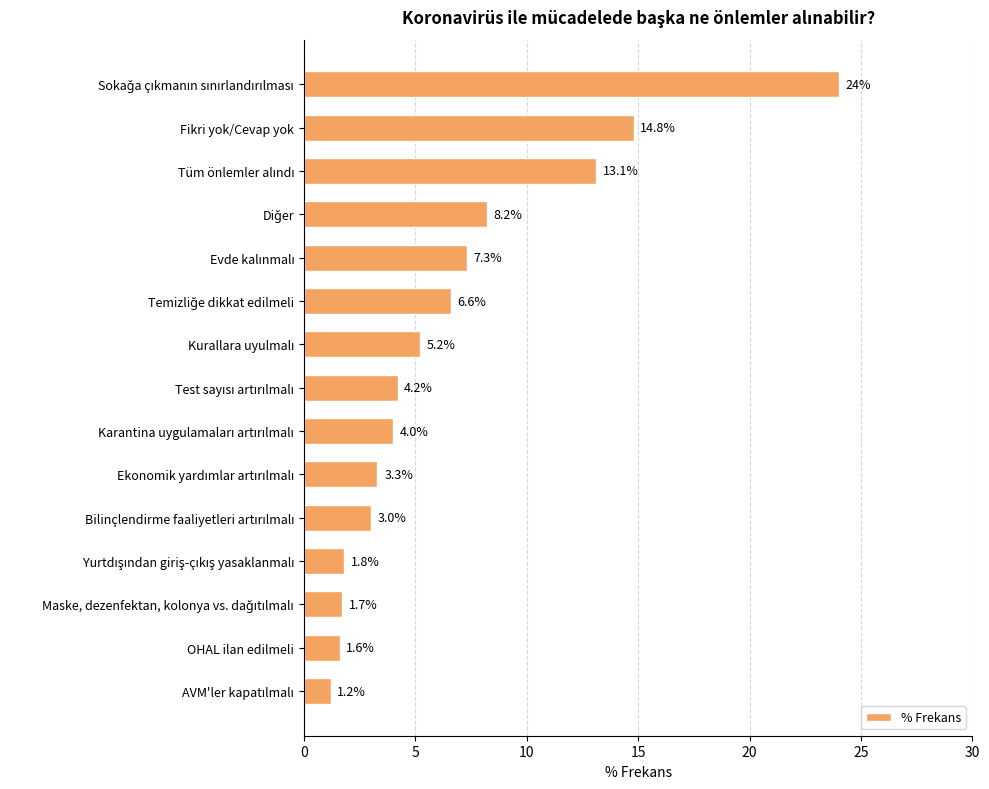

What is the smallest value displayed?

1.2